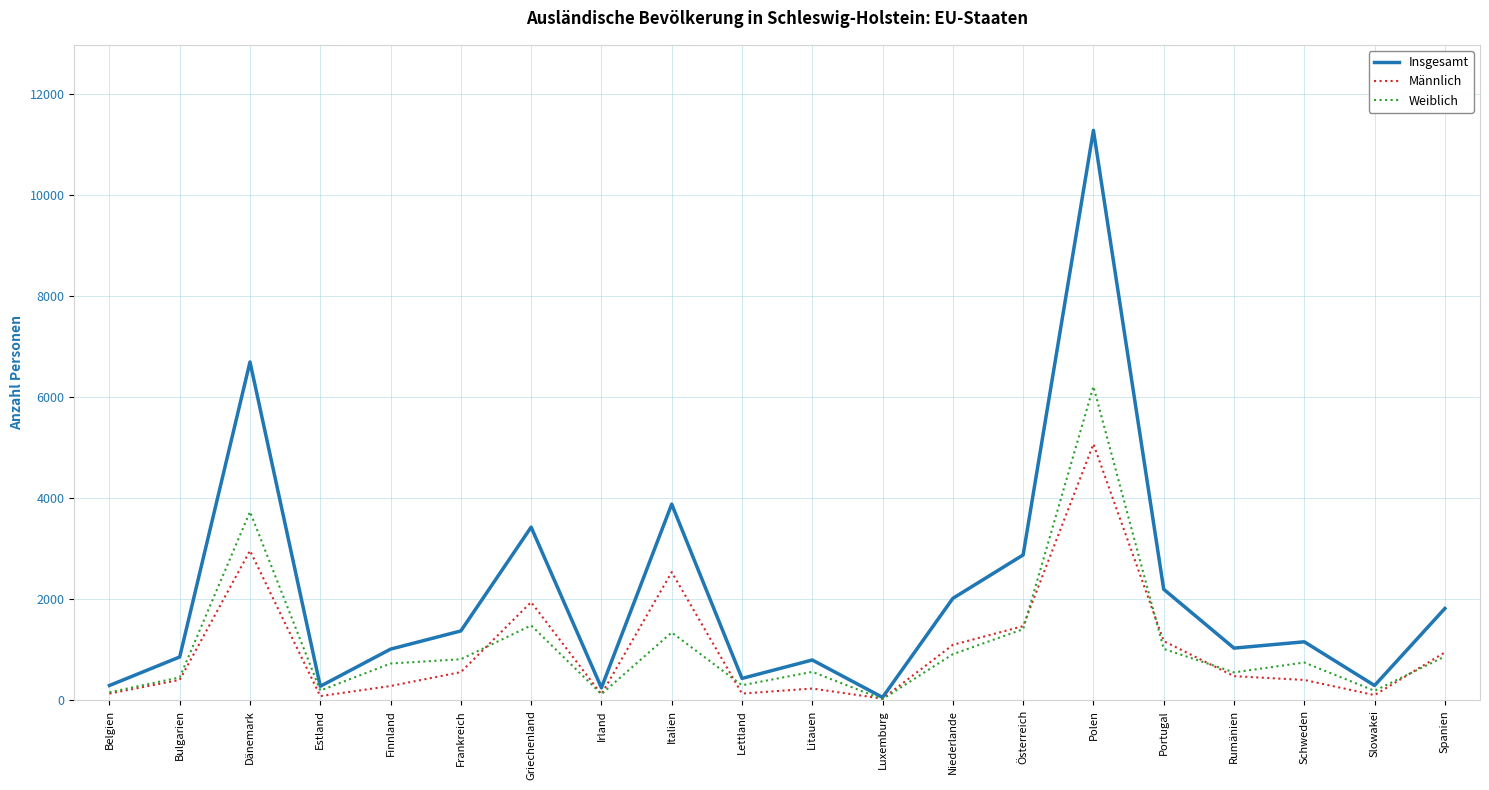

List the series in order of their peak value, highest first.

Insgesamt, Weiblich, Männlich